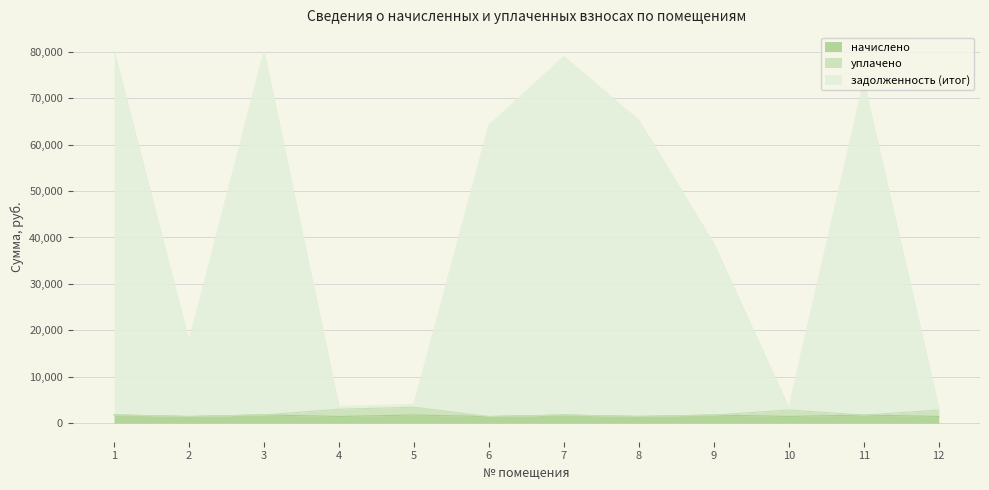

Which series has the widest spread of values?

задолженность (итог)